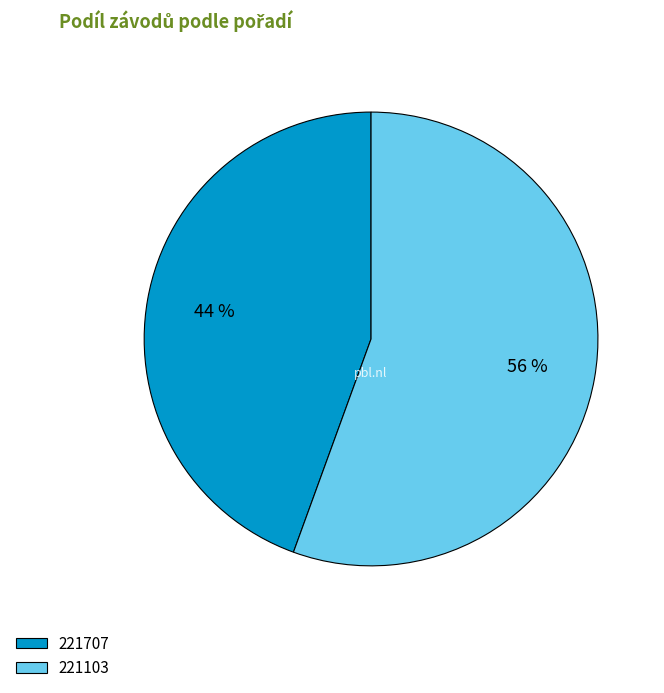

What percentage is the 221103 slice, to the nearest percent?

56%